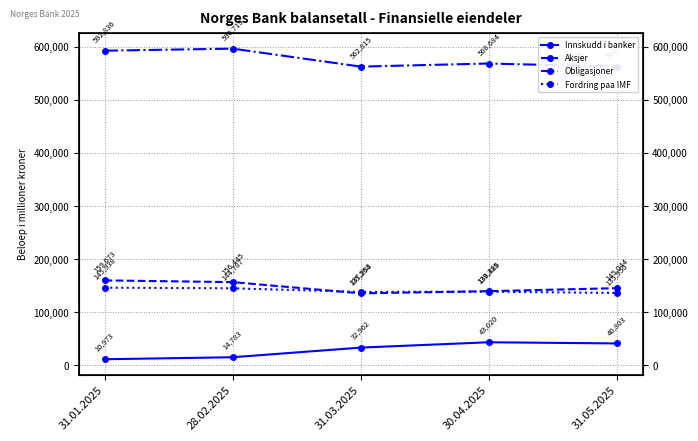

Which series changed the most between 31.01.2025 and 28.02.2025?

Obligasjoner